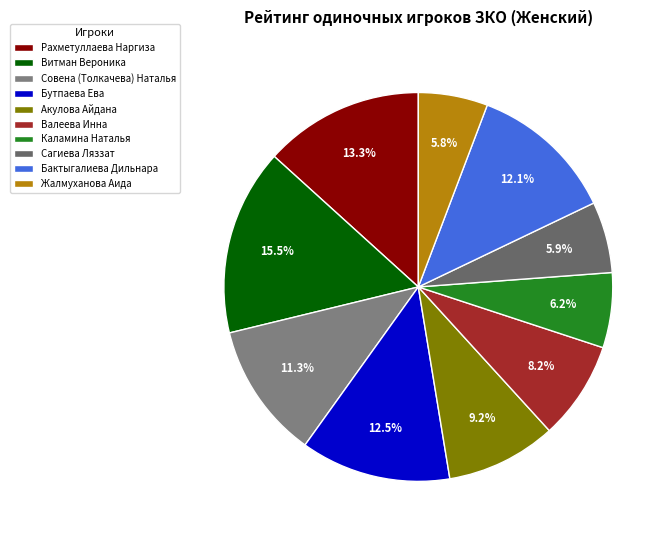

To the nearest percent, what is the difference between the Каламина Наталья and Бактыгалиева Дильнара slice percentages?

6%